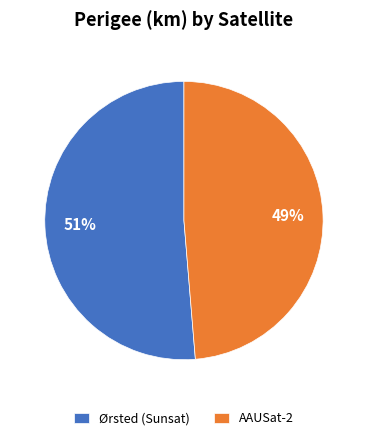

Which slice is the largest?

Ørsted (Sunsat)